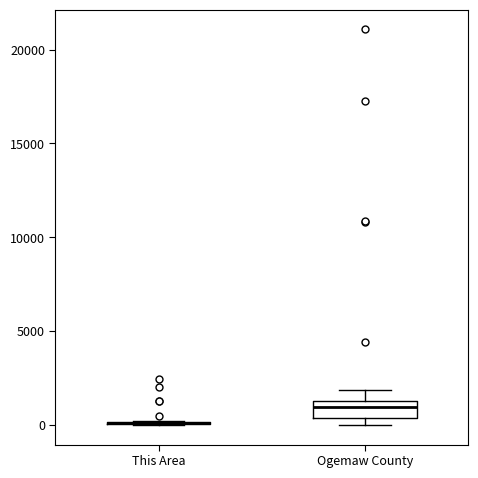

Where does the median line of the box for Ogemaw County sit on the y-axis? The values are not printed on the chart, so give them approximately, as read against the axis.

1000